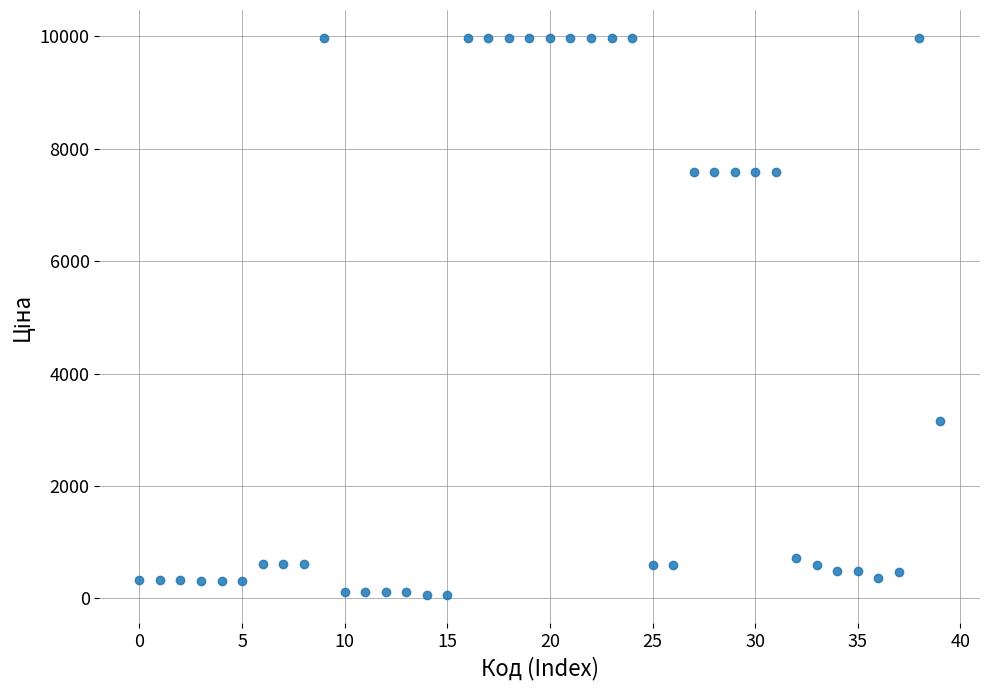

What is the range of Y values (max minus min)?

9917.9